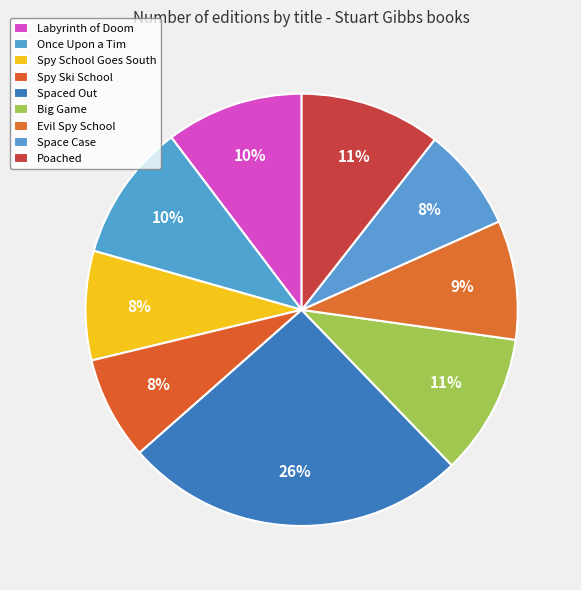

What portion of the pie excludes Space Case?

92.3%